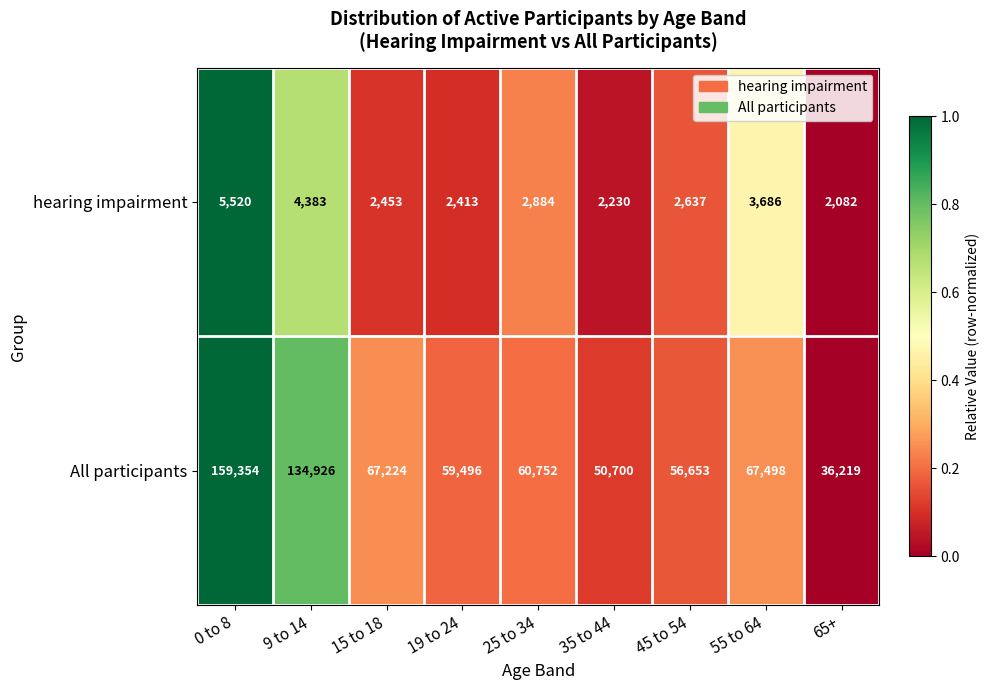

At 0 to 8, list the series in order from smallest to largest.

hearing impairment, All participants